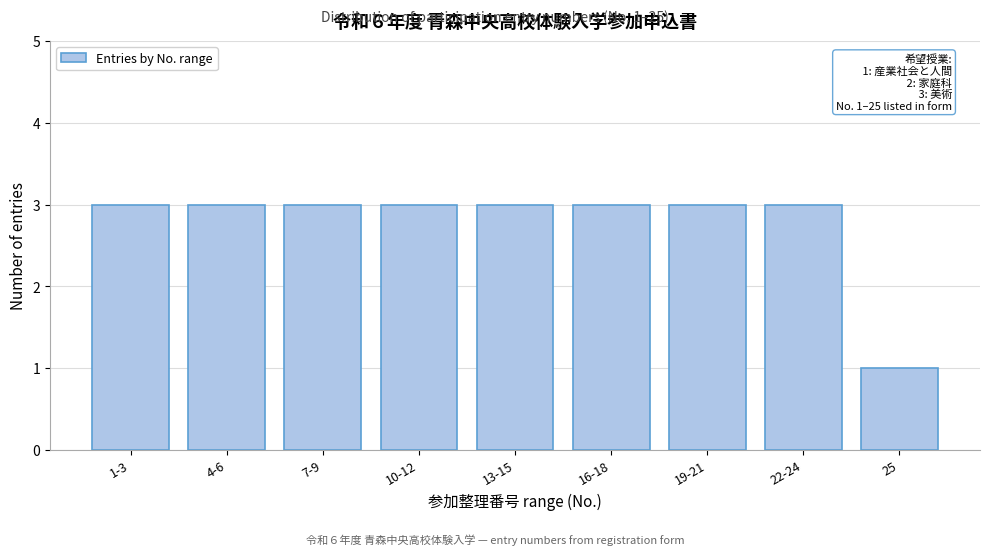

Reading left to right, list all the values displayed in this chart.

3	3	3	3	3	3	3	3	1